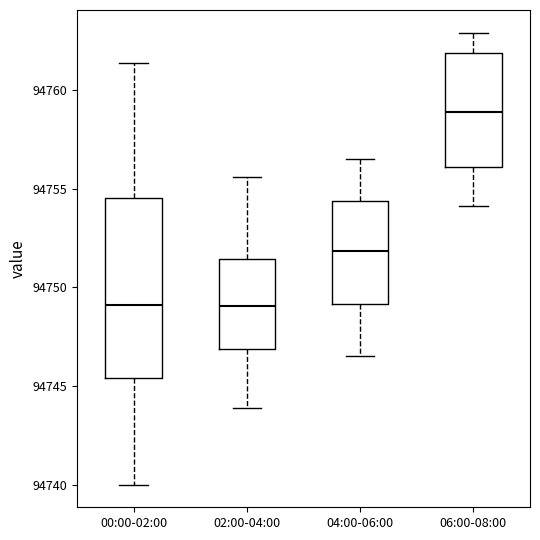

Where does the upper whisker of the box for 06:00-08:00 end on the y-axis? The values are not printed on the chart, so give them approximately, as read against the axis.

94763.0